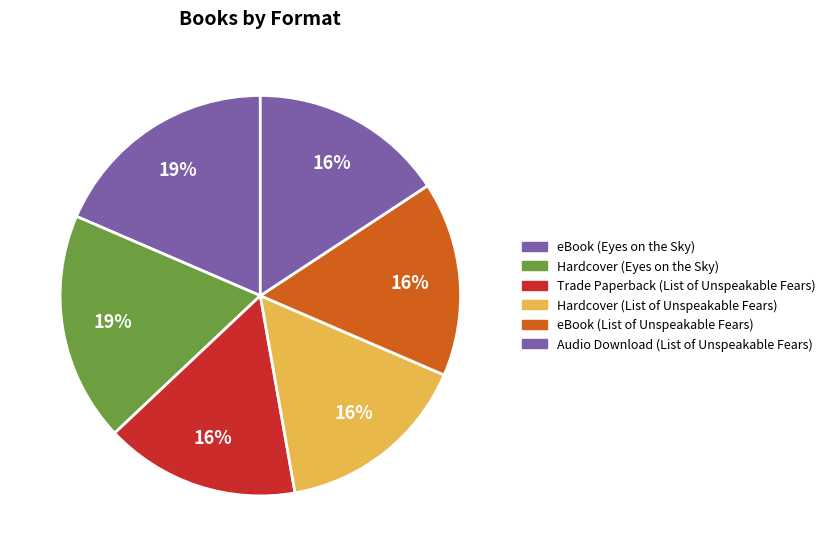

Count the number of slices in the pie.

6